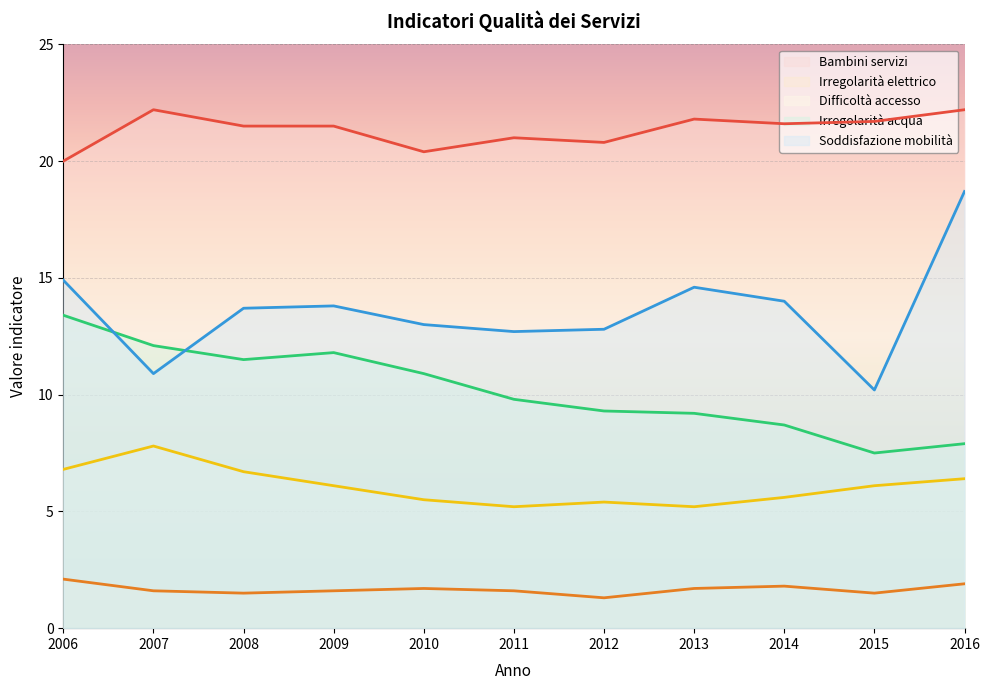

True or false: Irregolarità elettrico and Difficoltà accesso intersect in this chart.

False